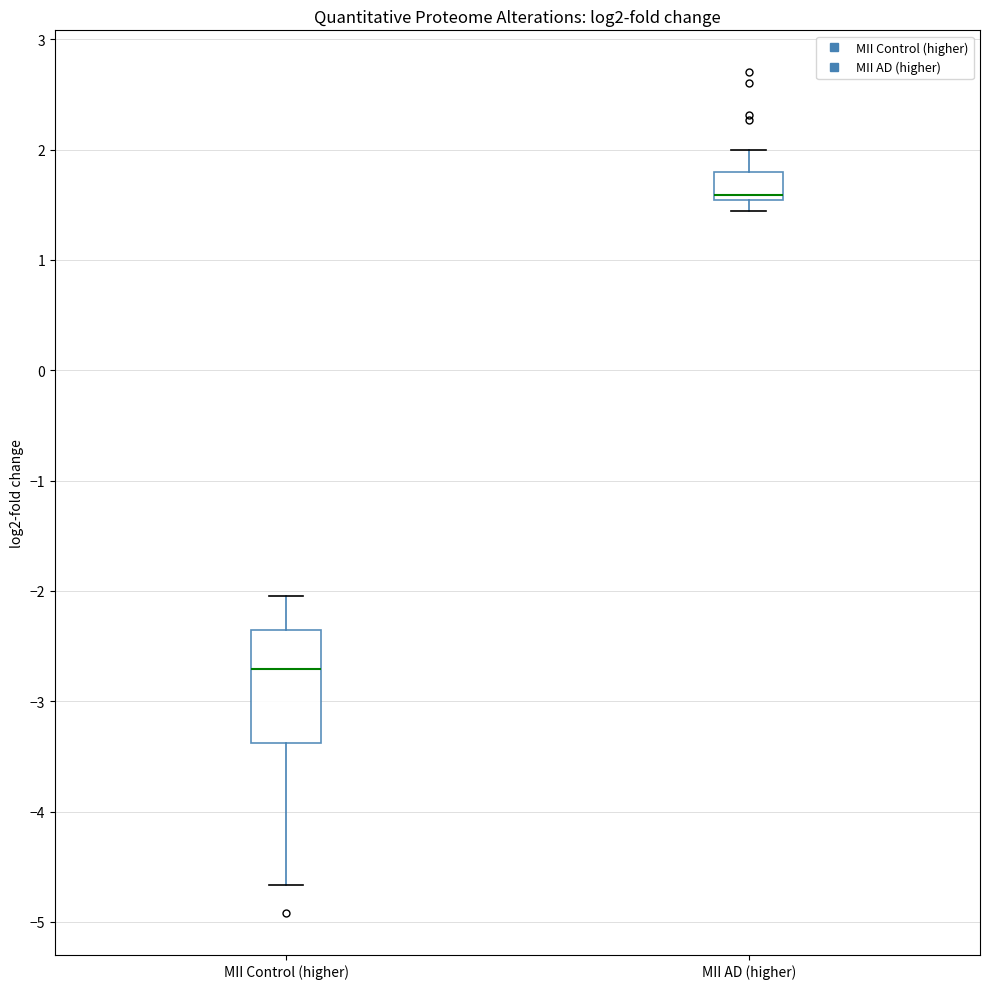

Which box is the tallest, from its lower edge to its upper edge?

MII Control (higher)